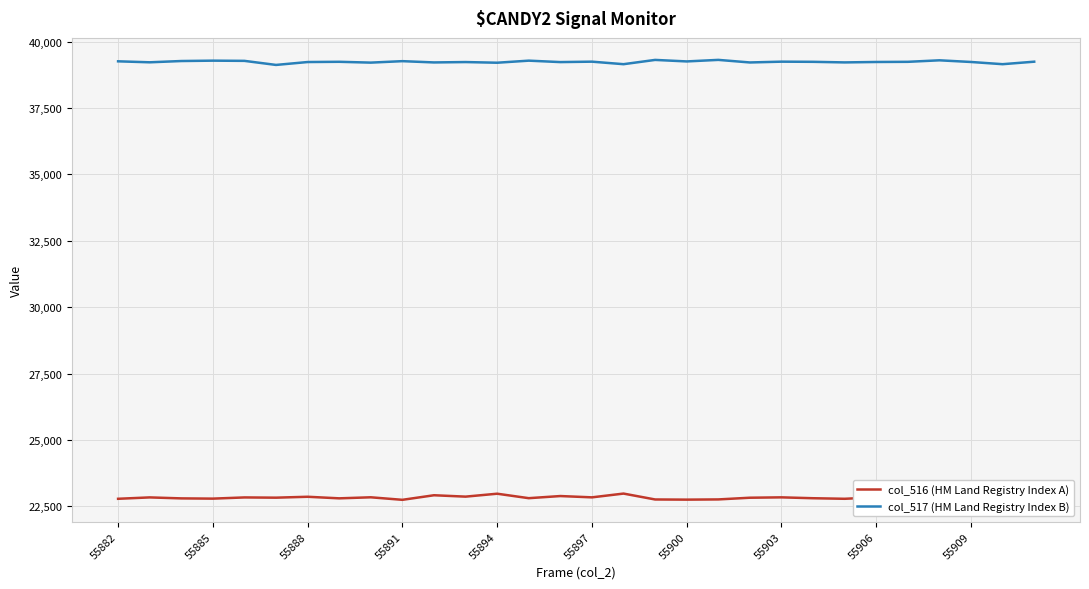

What is the greatest value displayed?

39314